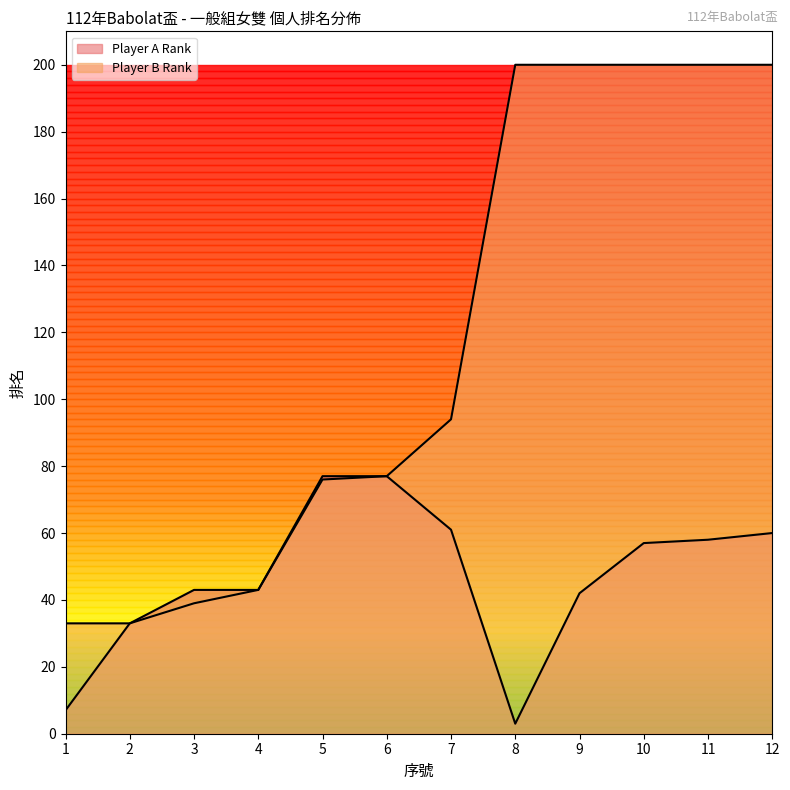

How many series are shown in this chart?

2